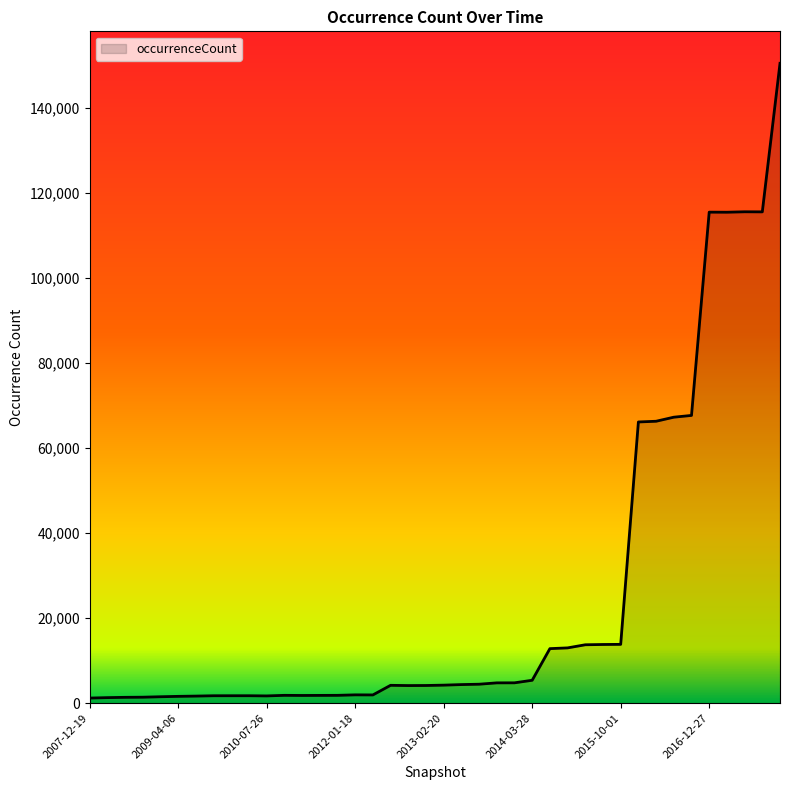

How many distinct data groups are displayed?

1